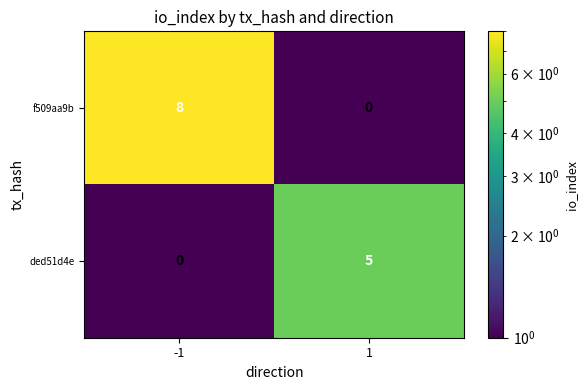

What is the total value across all series at 1?

5